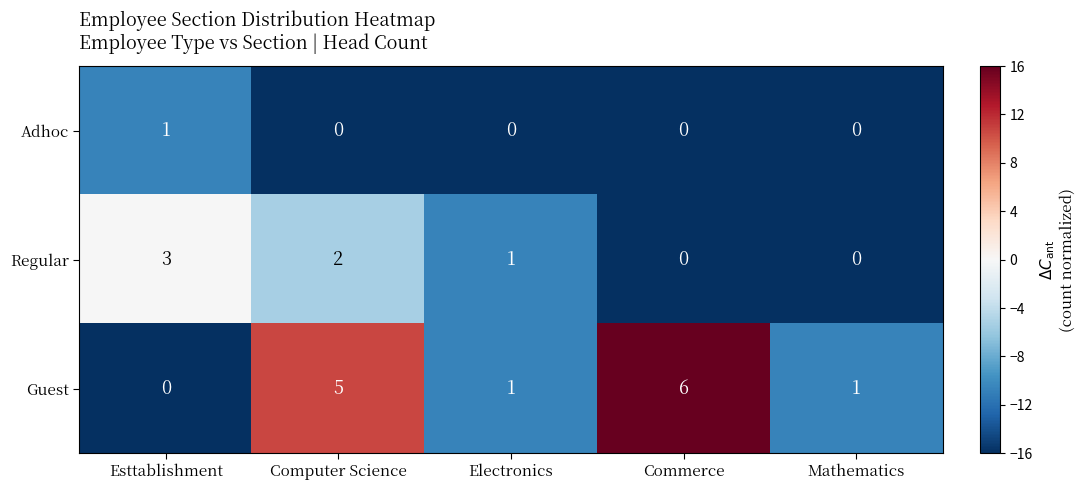

True or false: Regular has a value of 0 at Electronics.

False